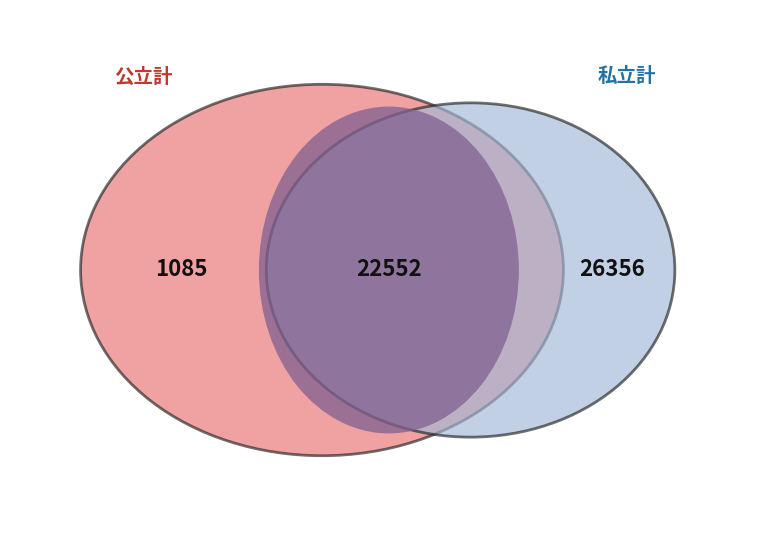

To the nearest percent, what is the average slice percentage?

50%